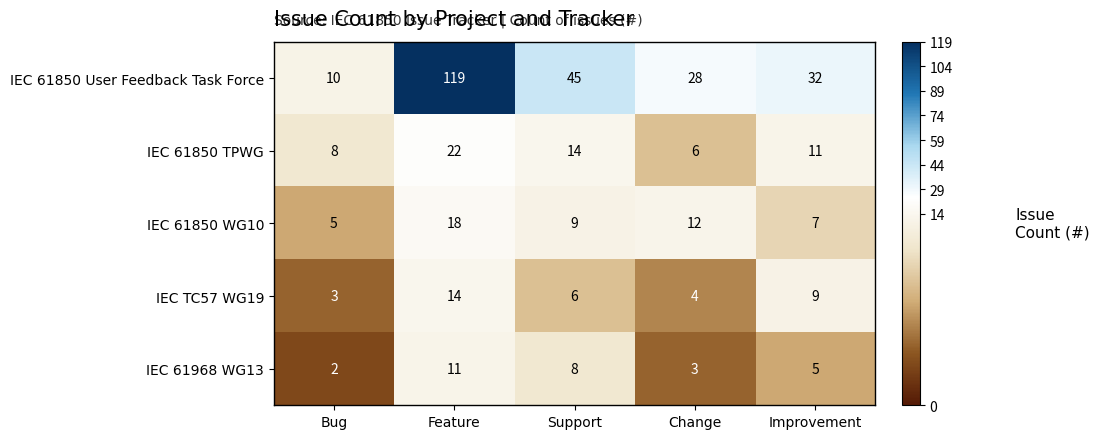

Which series changed the most between Bug and Improvement?

IEC 61850 User Feedback Task Force